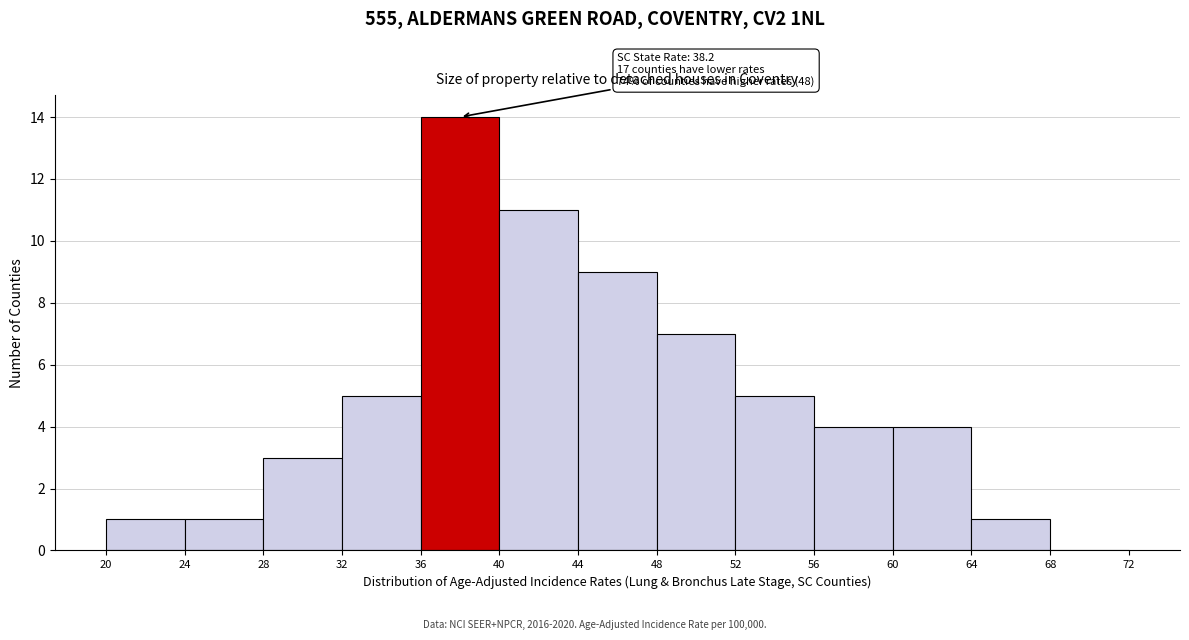

Over which range of the x-axis is the bar tallest?

36 to 40